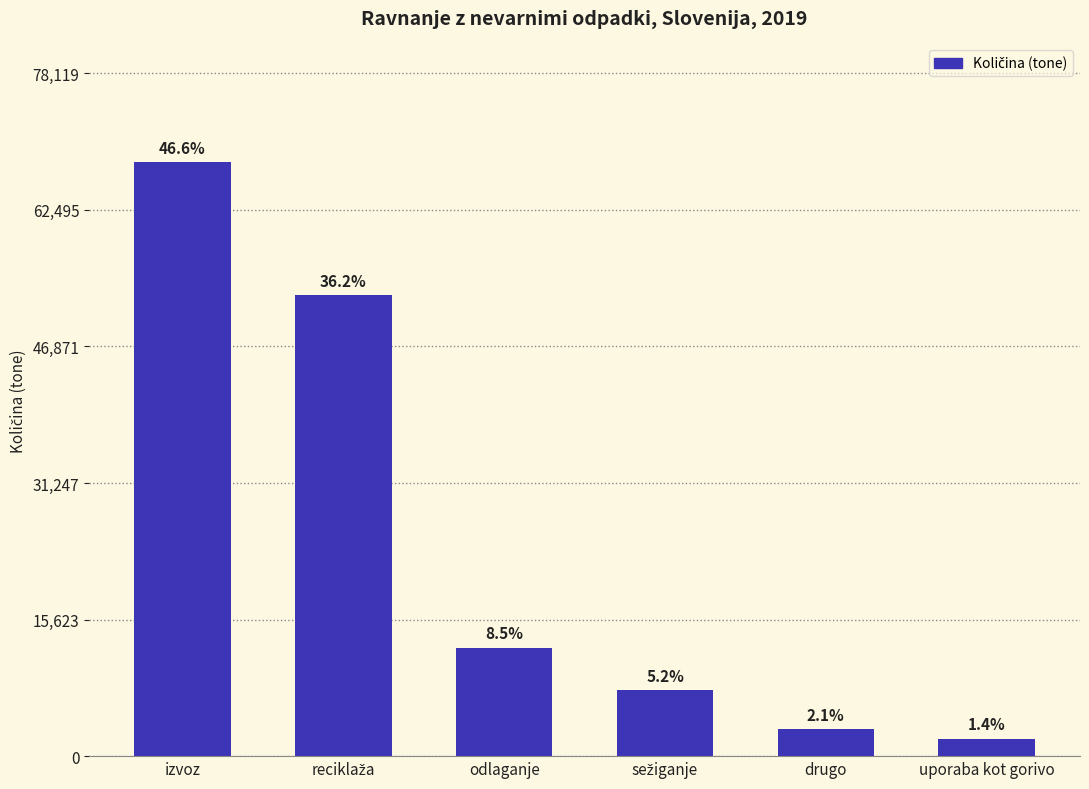

What position from the left is izvoz?

1